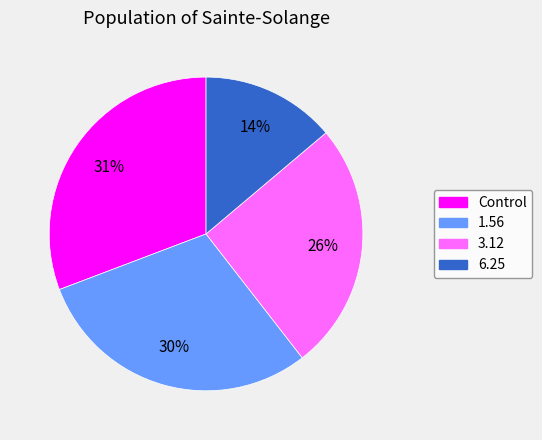

Between Control and 1.56, which is larger?

Control